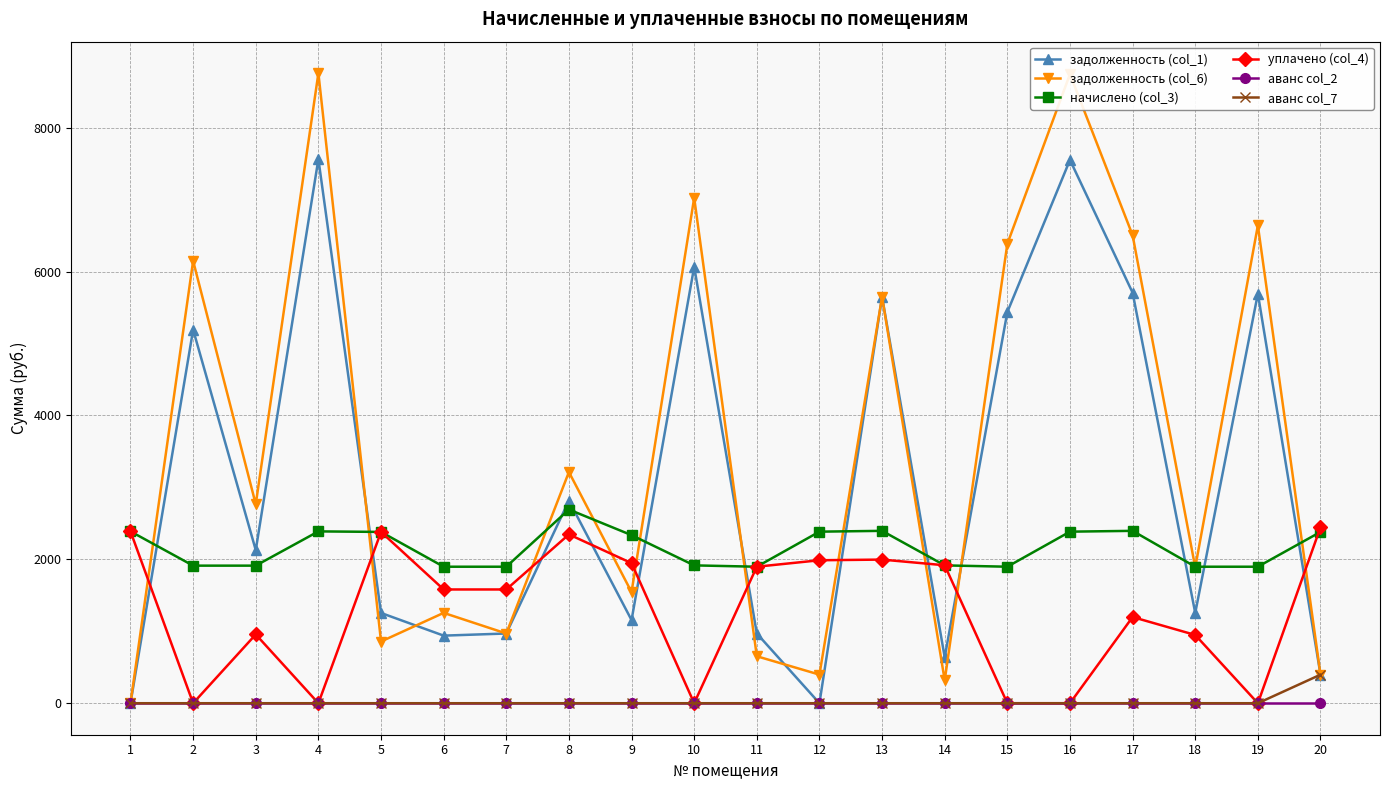

At which category does задолженность (col_1) reach its first local peak?

2